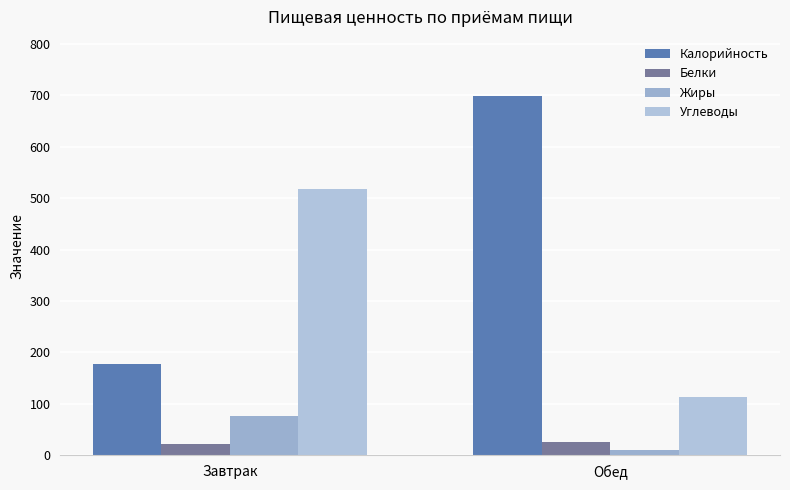

Reading left to right, list all the values displayed in this chart.

Калорийность: Завтрак=178	Обед=699
Белки: Завтрак=21	Обед=25
Жиры: Завтрак=77	Обед=10
Углеводы: Завтрак=517	Обед=114